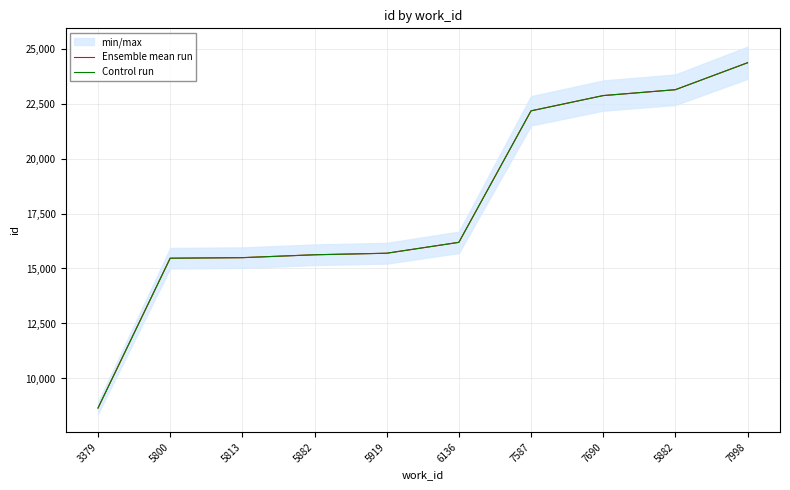

What are all the series names shown in the legend?

Ensemble mean run, Control run